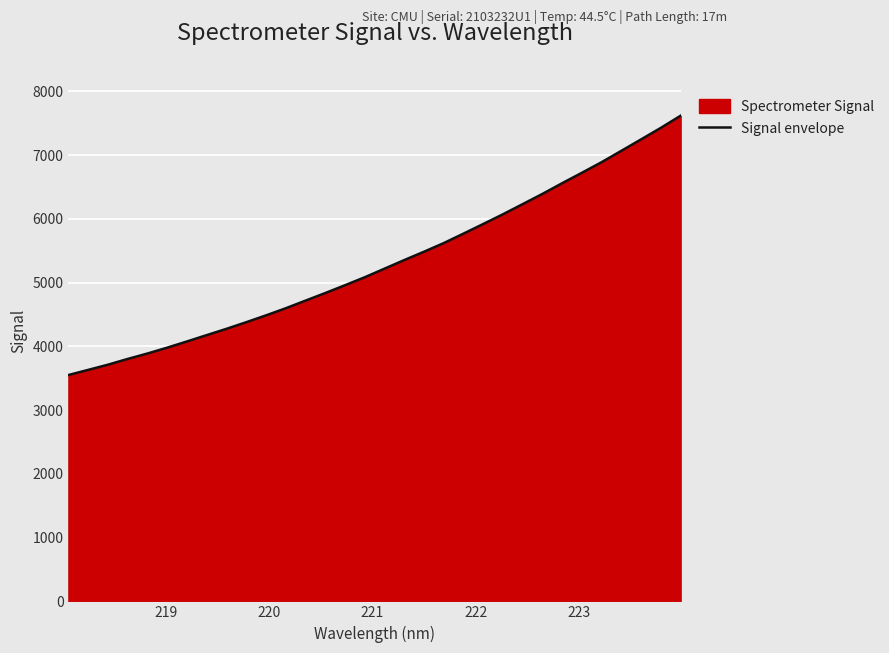

Reading left to right, list all the values displayed in this chart.

3550.2	3630.7	3712.4	3802.6	3887.8	3979.9	4076.9	4176.5	4275.2	4378.9	4486.1	4597.9	4717.5	4836.6	4959.2	5084.4	5219.0	5353.8	5484.8	5620.1	5768.8	5919.7	6072.5	6231.6	6391.7	6559.8	6723.2	6889.5	7067.9	7246.9	7427.6	7617.7